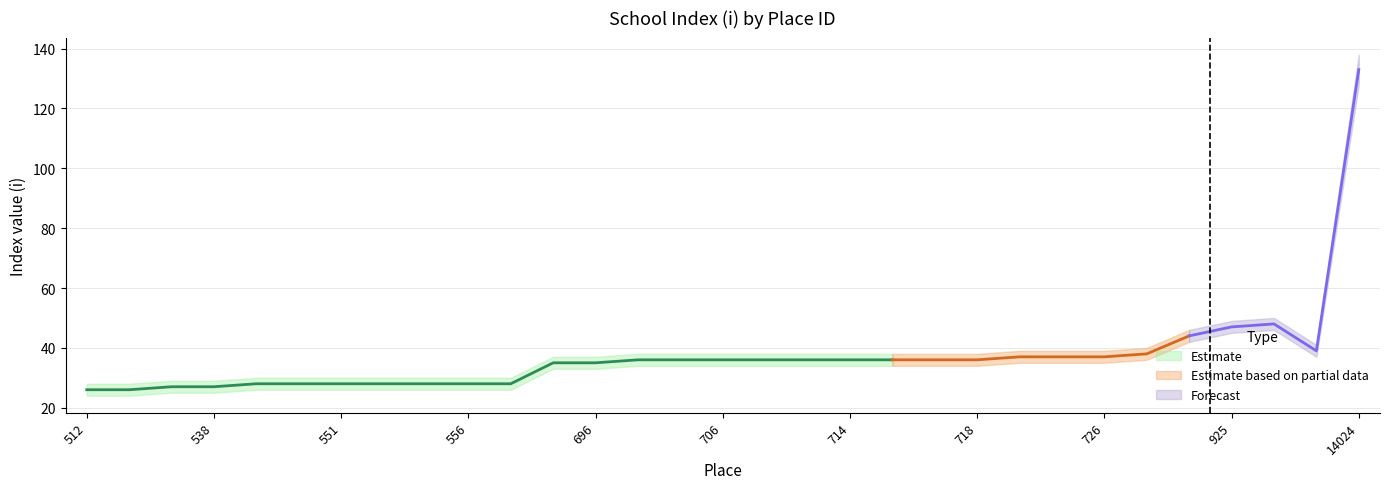

Is the value of upper_band at 744 greater than the value of i_values at 726?

Yes